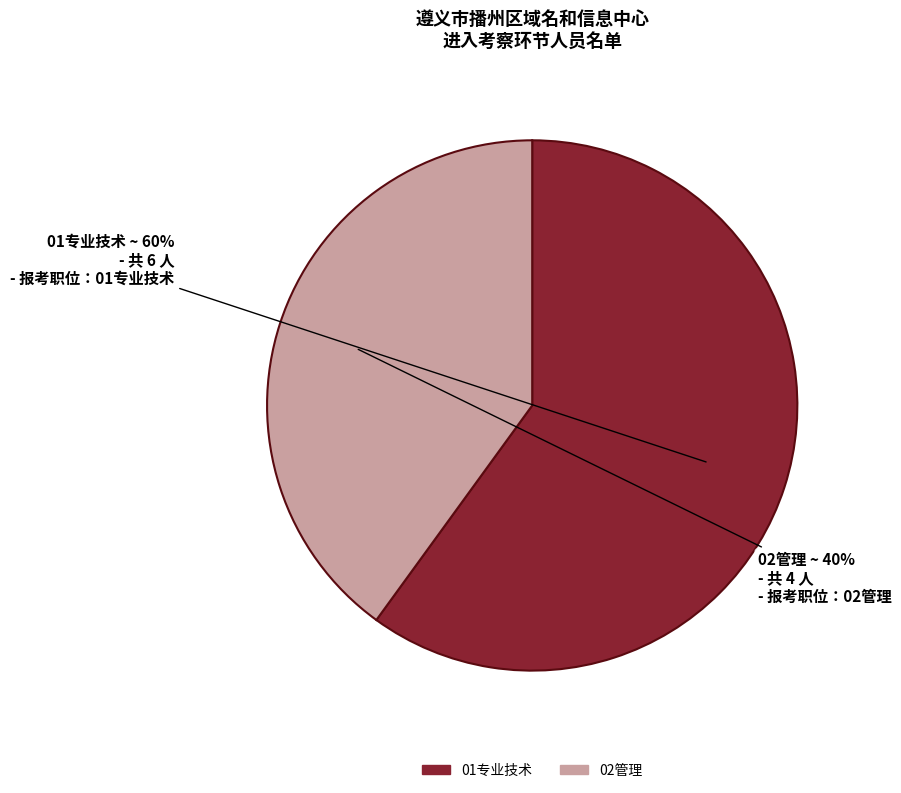

Rank the categories by value from highest to lowest.

01专业技术, 02管理